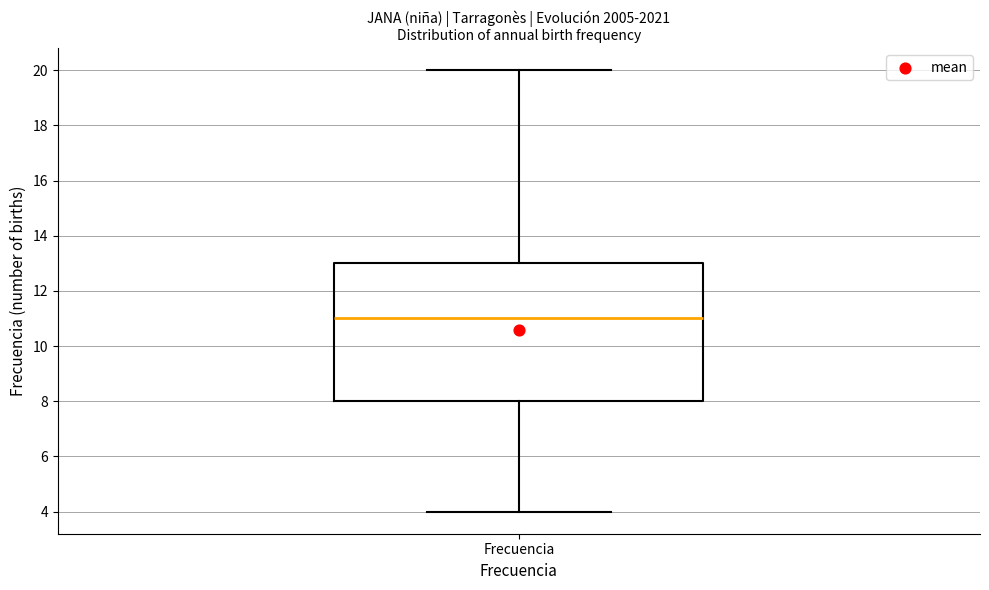

Transcribe this box plot: give where the median line is, the range the box spans, and where the two whiskers end, as read against the y-axis. The values are not printed on the chart, so give them approximately, as read against the axis.

median 11, box 8 to 13, whiskers 4 to 20